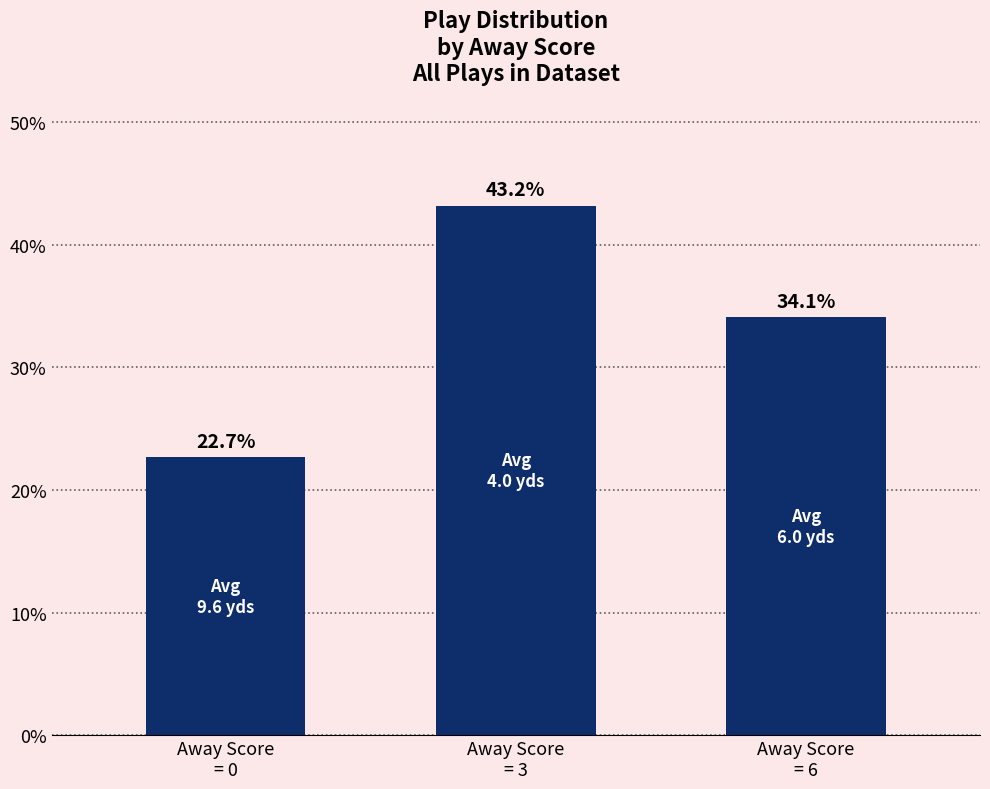

What is the maximum value shown in the chart?

43.2